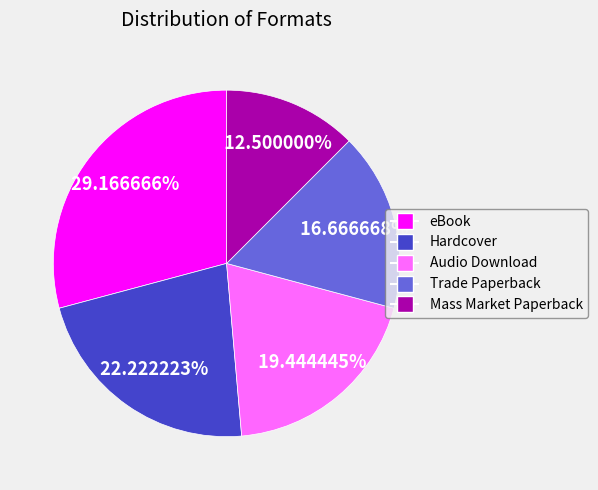

What is the ratio of the value at Trade Paperback to the value at eBook?

0.6